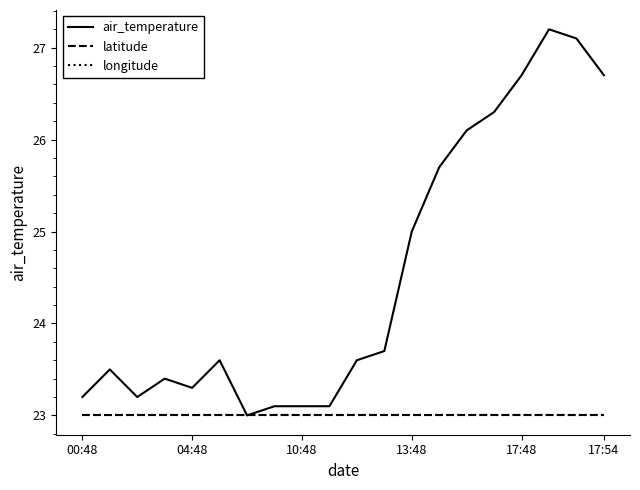

True or false: longitude and air_temperature intersect in this chart.

False